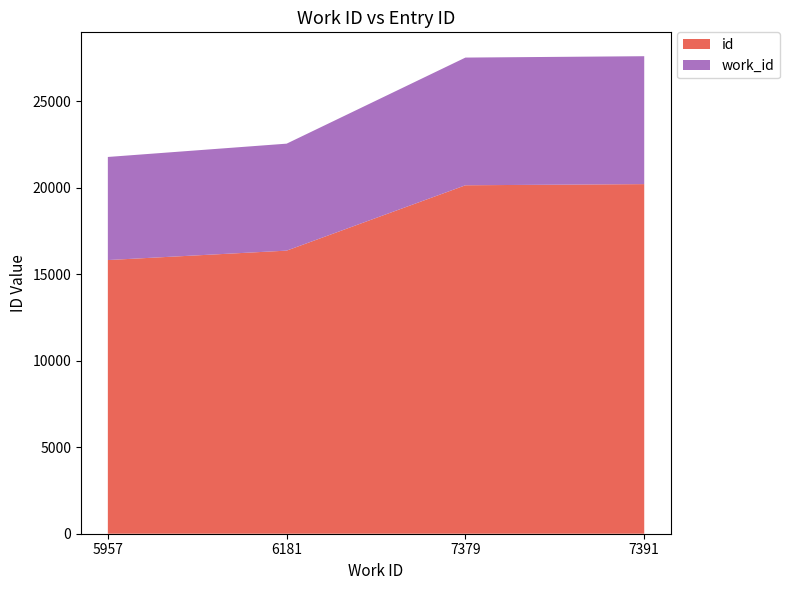

Reading left to right, list all the values displayed in this chart.

work_id: 5957	6181	7379	7391
id: 15813	16358	20134	20201